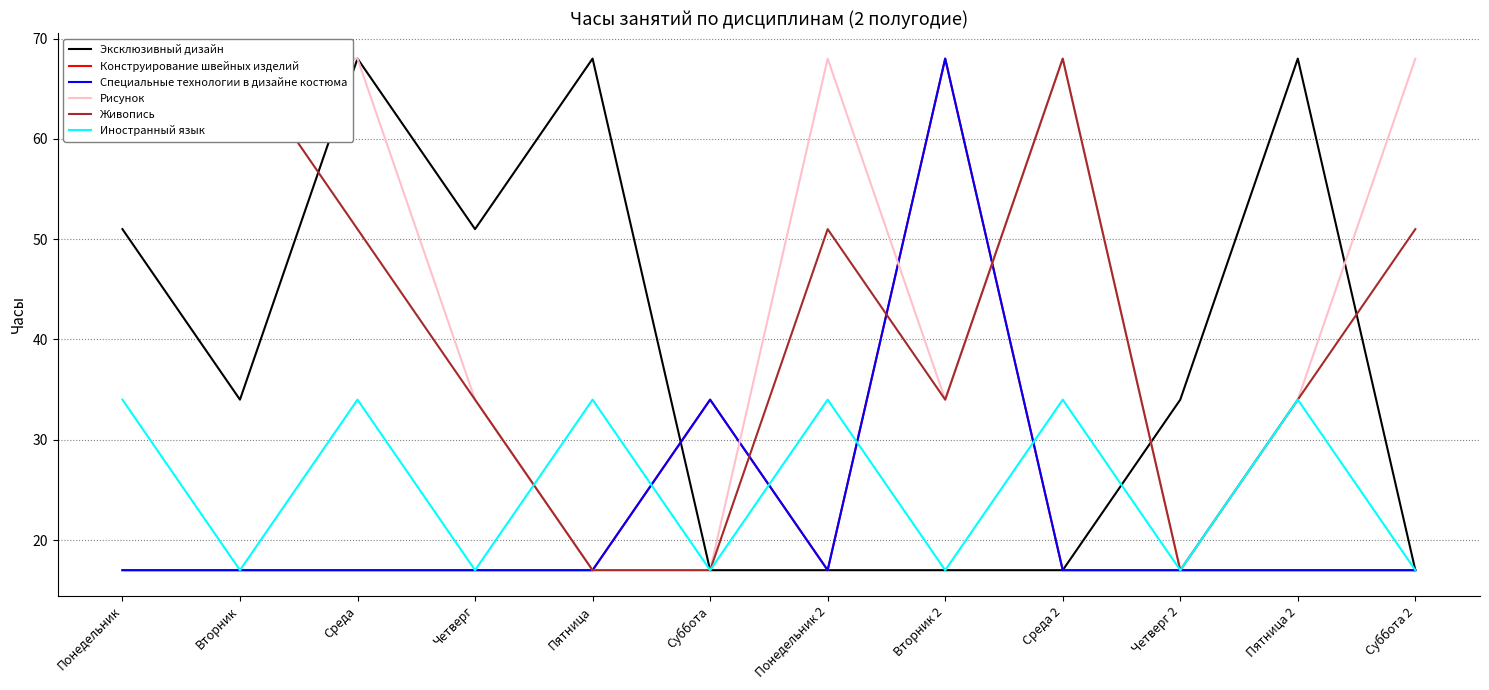

Reading right to left, what are all the values shown in this chart?

Эксклюзивный дизайн: 17	68	34	17	17	17	17	68	51	68	34	51
Конструирование швейных изделий: 17	17	17	17	68	17	34	17	17	17	17	17
Специальные технологии в дизайне костюма: 17	17	17	17	68	17	34	17	17	17	17	17
Рисунок: 68	34	17	68	34	68	17	17	34	68	68	68
Живопись: 51	34	17	68	34	51	17	17	34	51	68	68
Иностранный язык: 17	34	17	34	17	34	17	34	17	34	17	34